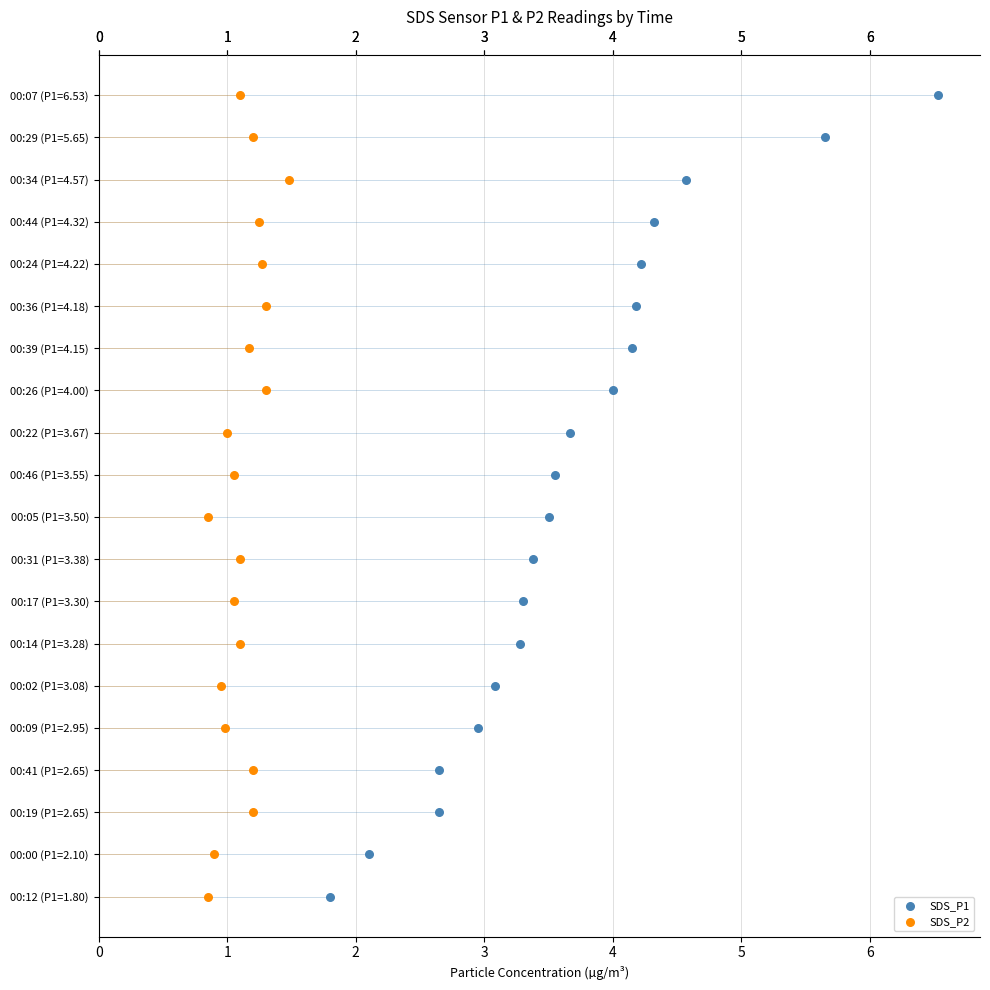

Which series has the largest total across all categories?

SDS_P1